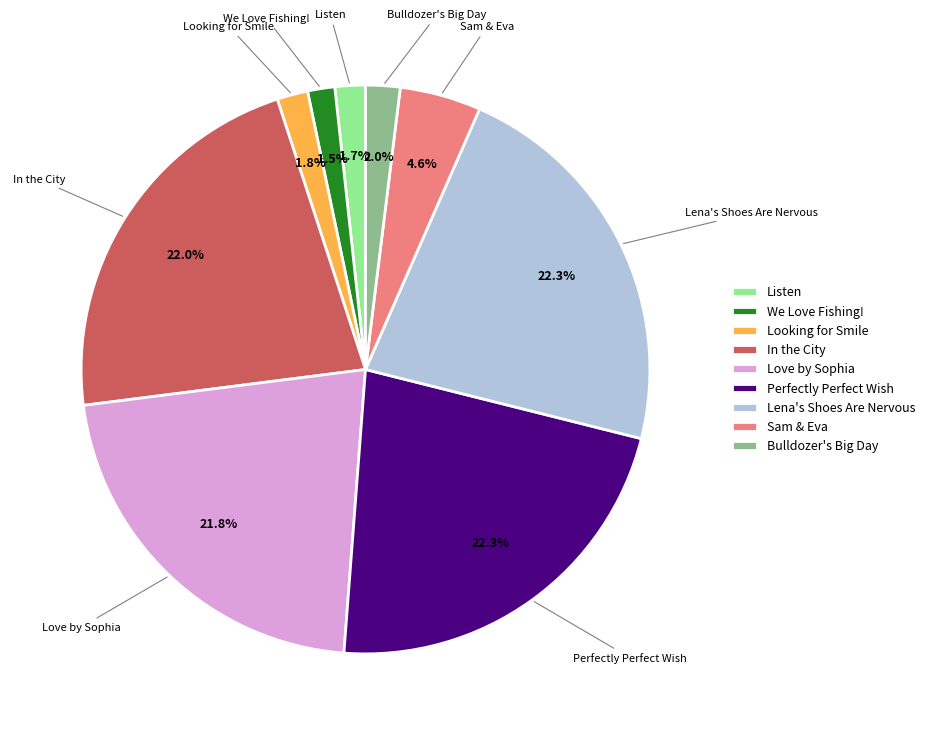

What portion of the pie excludes Listen?

98.3%